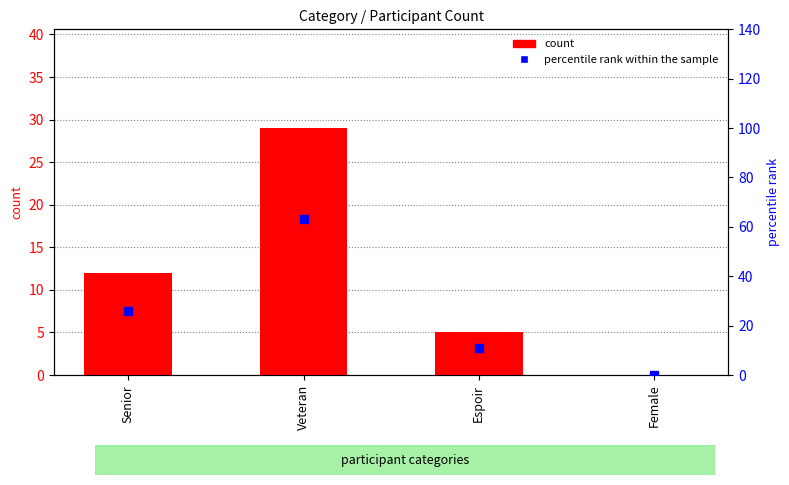

At how many categories does at least one series exceed 43?

1